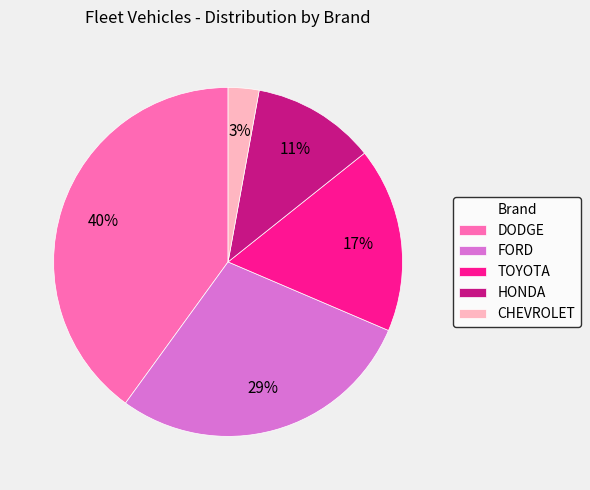

Rank the categories by value from highest to lowest.

DODGE, FORD, TOYOTA, HONDA, CHEVROLET